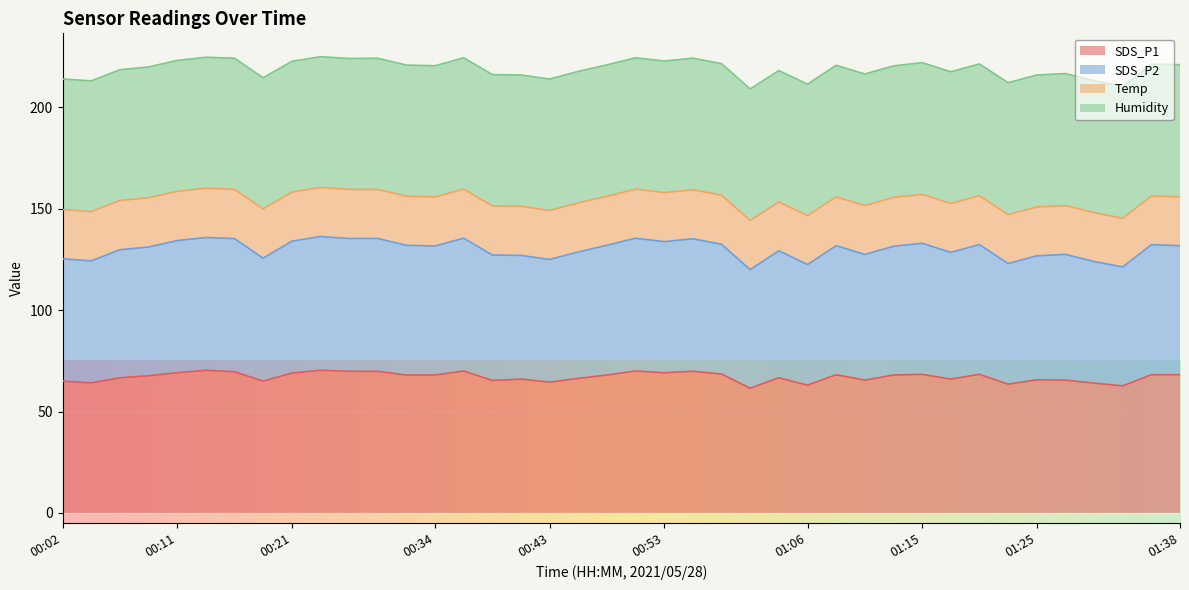

Which series has the widest spread of values?

SDS_P2